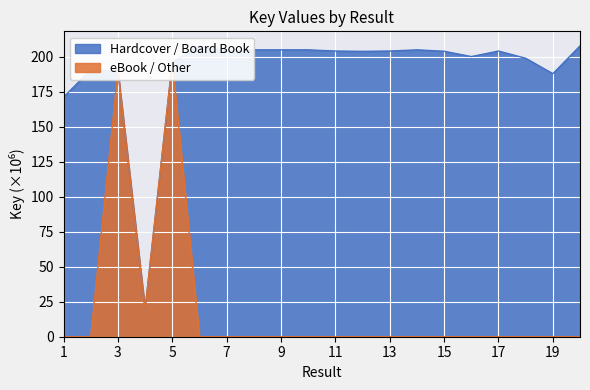

How many lines are shown in the chart?

2